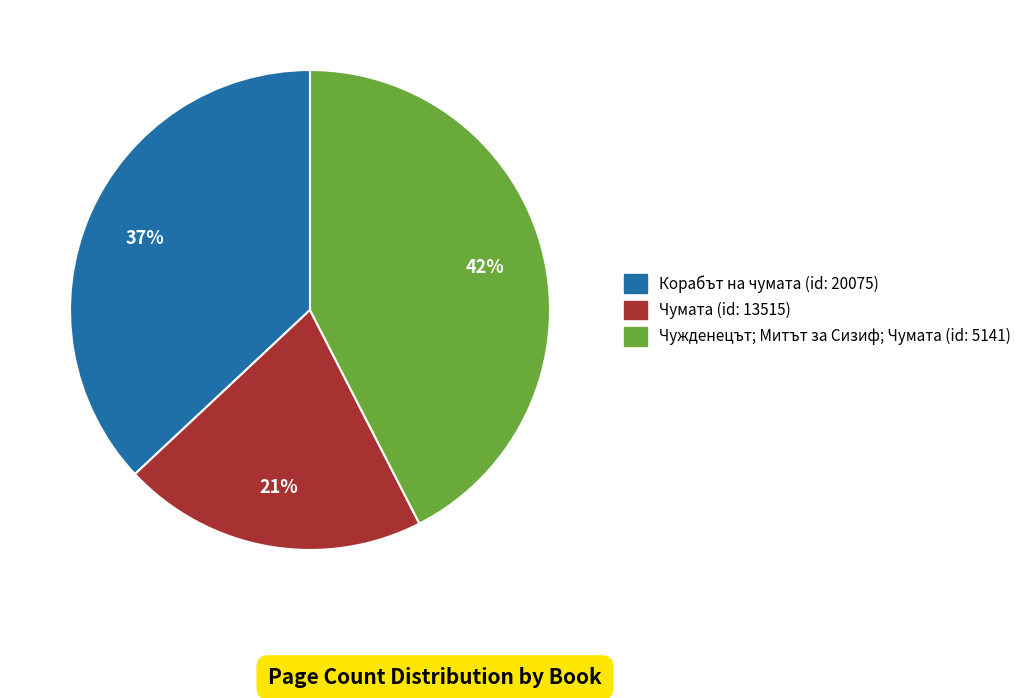

Is there any slice that represents more than half of the pie?

No